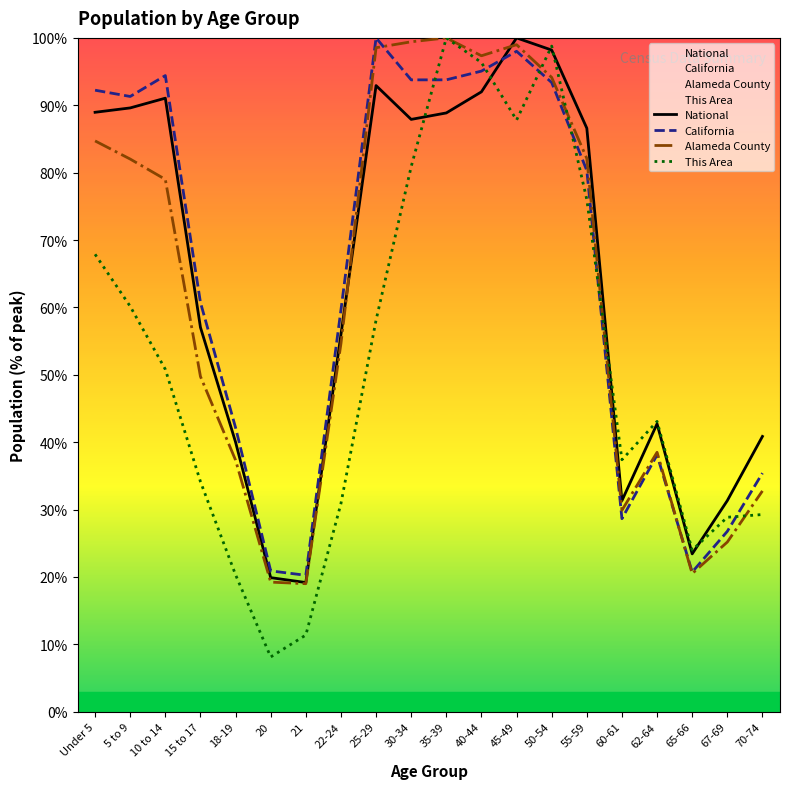

At which category is the sum across all series the highest?

45-49